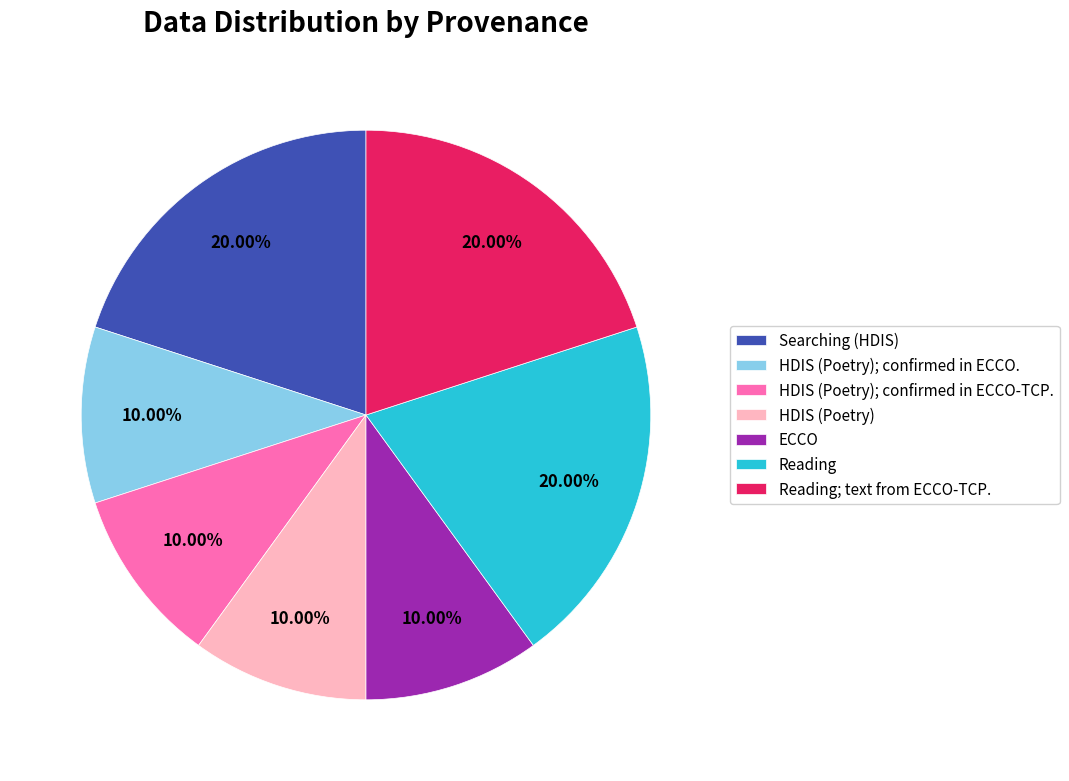

How many slices are in this pie chart?

7